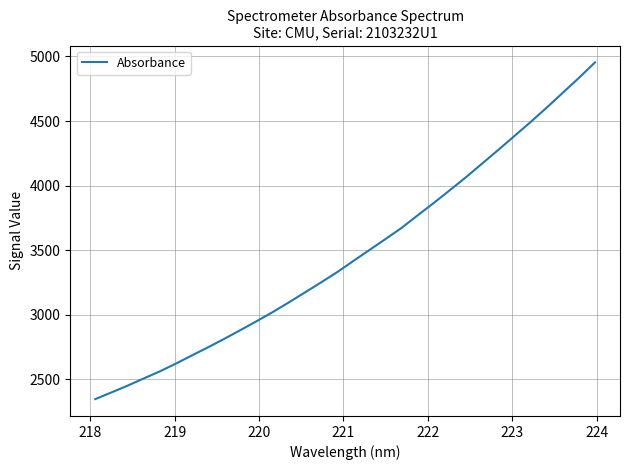

Reading right to left, transcribe all the data shown in this chart.

4954.0	4833.9	4718.9	4603.8	4492.3	4384.5	4277.1	4171.6	4066.4	3965.8	3866.8	3770.8	3673.5	3586.7	3501.7	3416.7	3330.6	3251.0	3173.1	3096.0	3020.9	2950.2	2881.7	2814.0	2748.9	2685.9	2622.3	2561.8	2506.8	2451.0	2398.7	2346.9